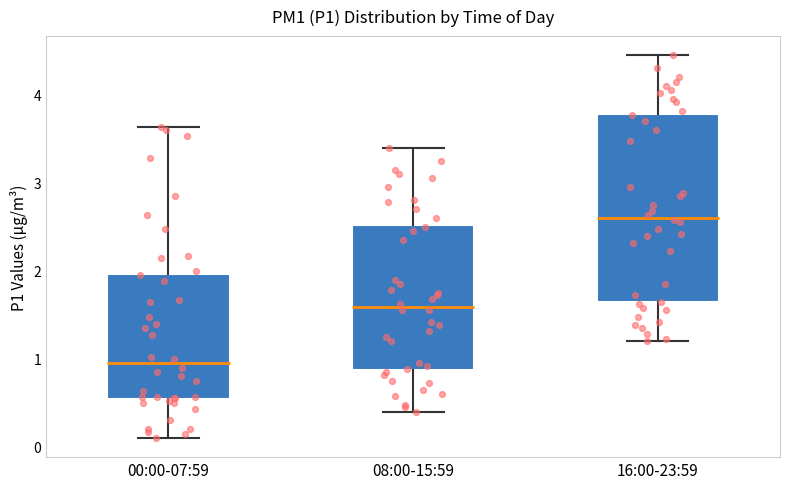

Reading left to right, read every box against the y-axis: the position of its median line, the range the box covers, and the ends of its whiskers. The values are not printed on the chart, so give them approximately, as read against the axis.

00:00-07:59: median 1.0, box 0.5 to 2.0, whiskers 0.1 to 3.6
08:00-15:59: median 1.6, box 0.9 to 2.5, whiskers 0.4 to 3.4
16:00-23:59: median 2.6, box 1.6 to 3.8, whiskers 1.2 to 4.5